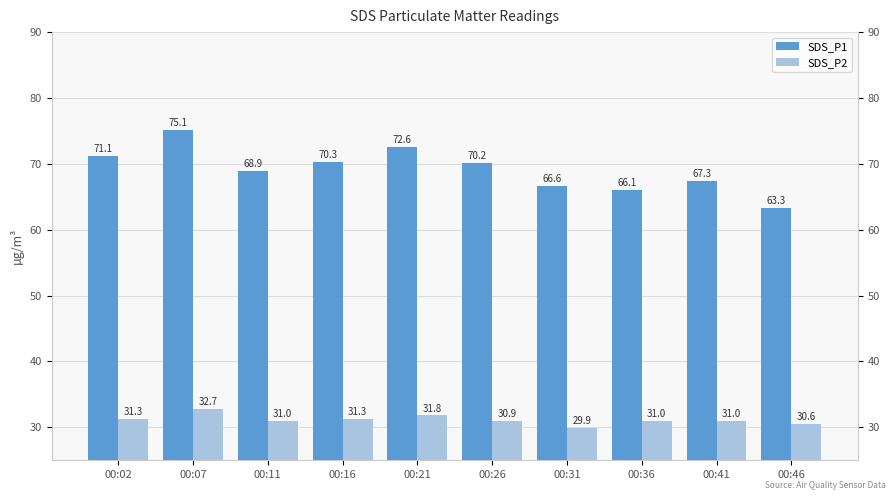

At how many categories does at least one series exceed 35?

10